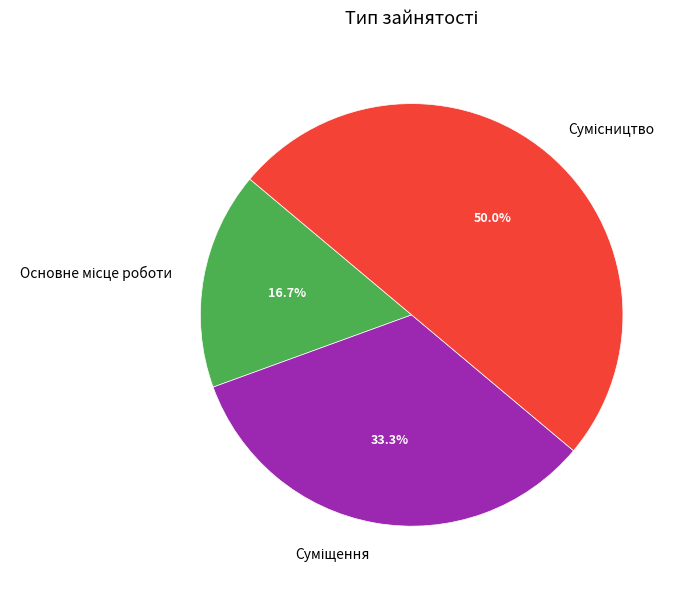

Between Суміщення and Основне місце роботи, which is larger?

Суміщення